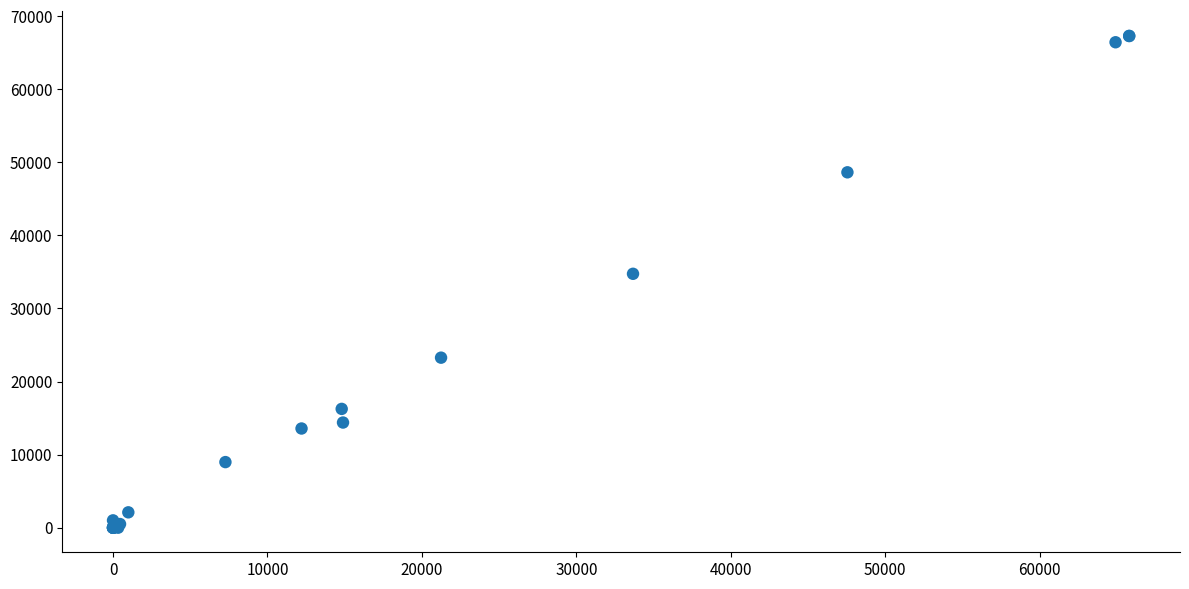

What Y value in the scatter plot is closest to 33647?

34746.6